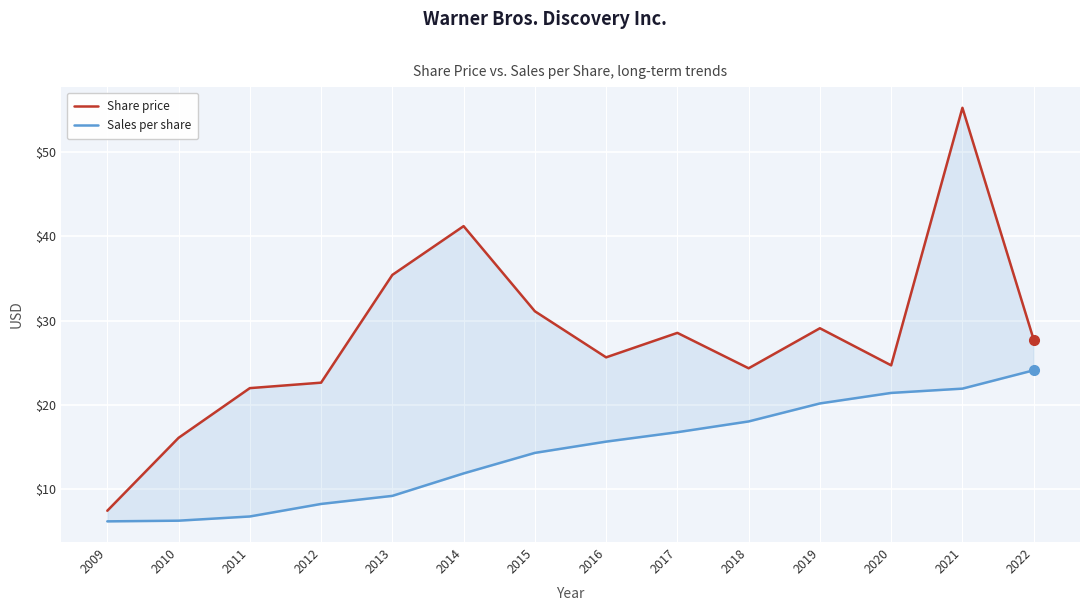

What is the difference between the maximum and minimum values in the Sales per share series?

18.0